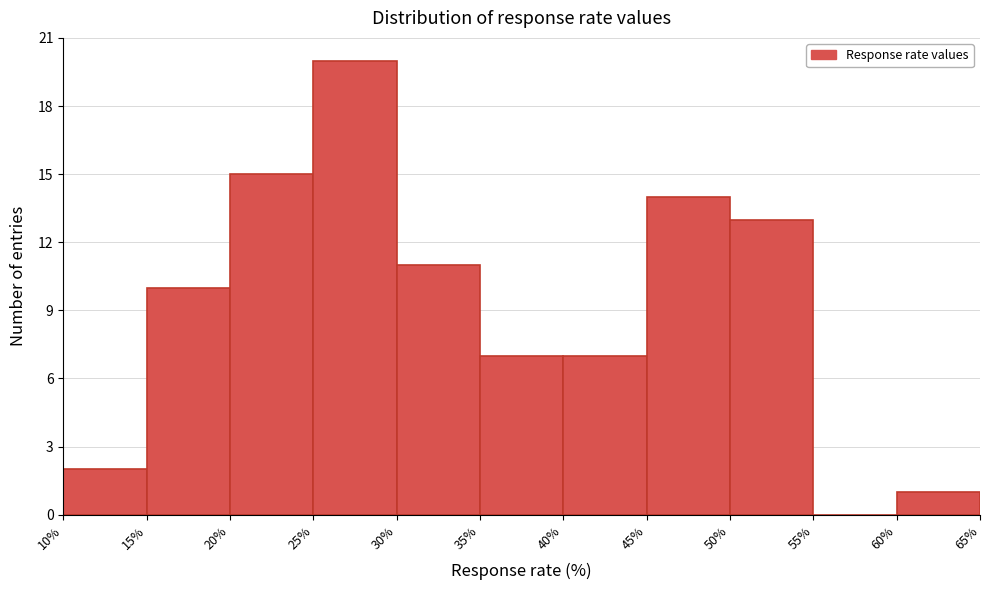

Which range on the x-axis has the tallest bar?

25% to 30%